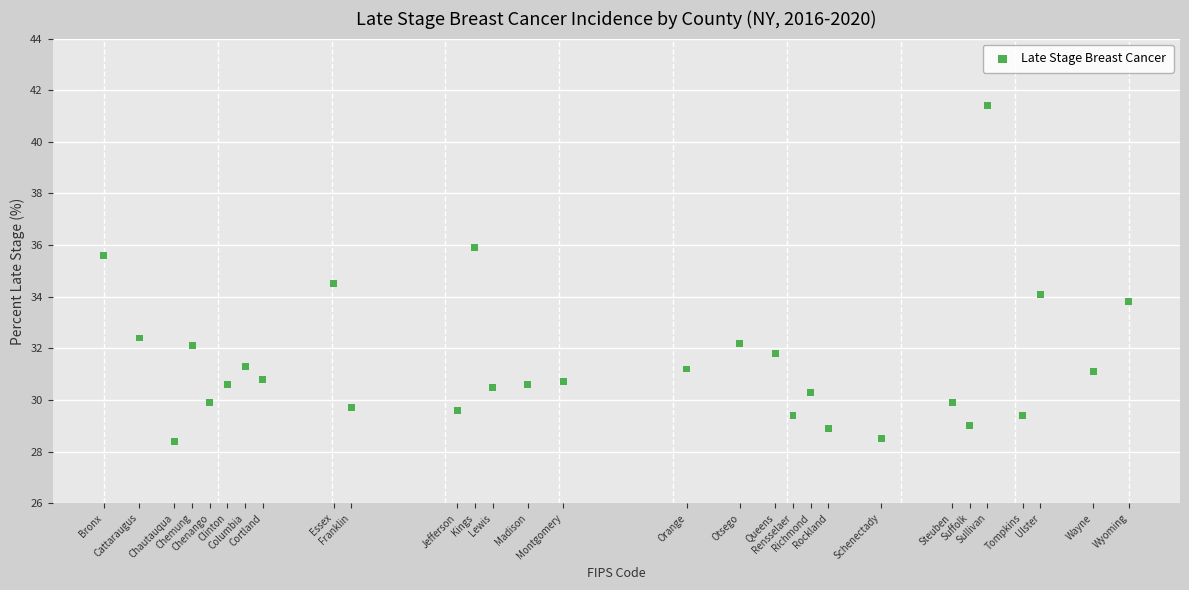

What is the range of Y values (max minus min)?

13.0